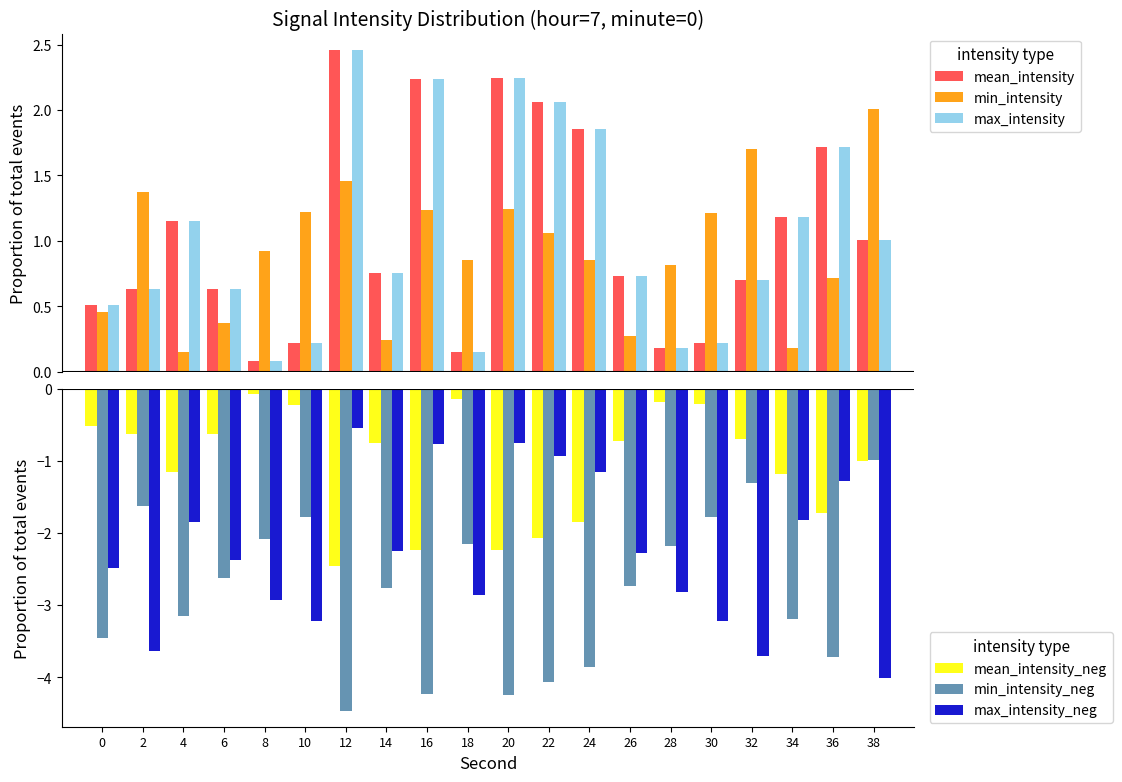

Which series has the widest spread of values?

min_intensity_neg